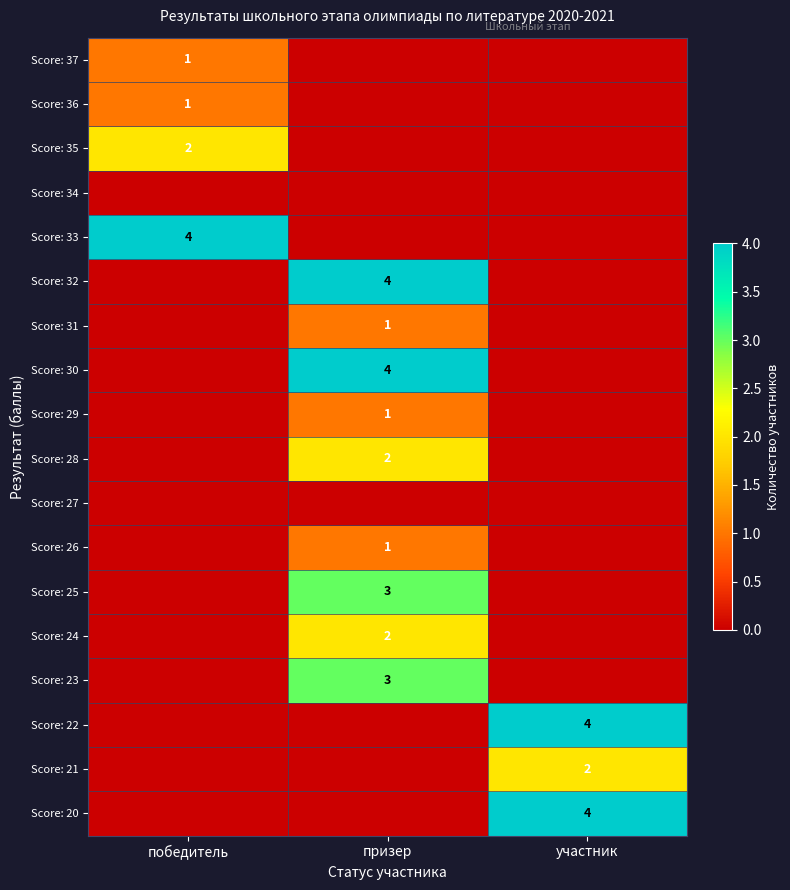

What is the difference between the highest and lowest values at победитель?

4